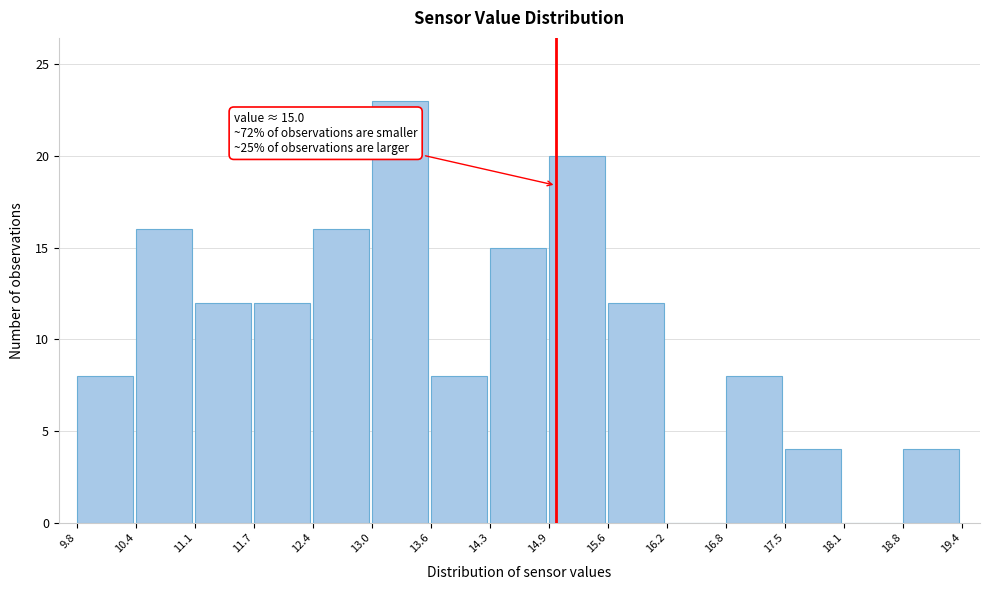

Over which range of the x-axis is the bar tallest?

13.0 to 13.6